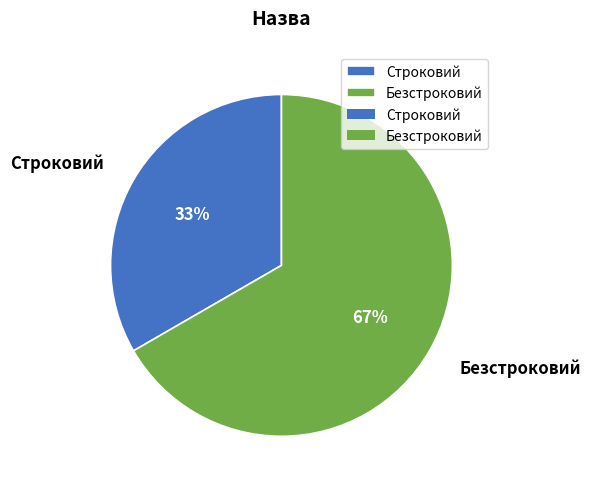

What percentage is the Безстроковий slice, to the nearest percent?

67%